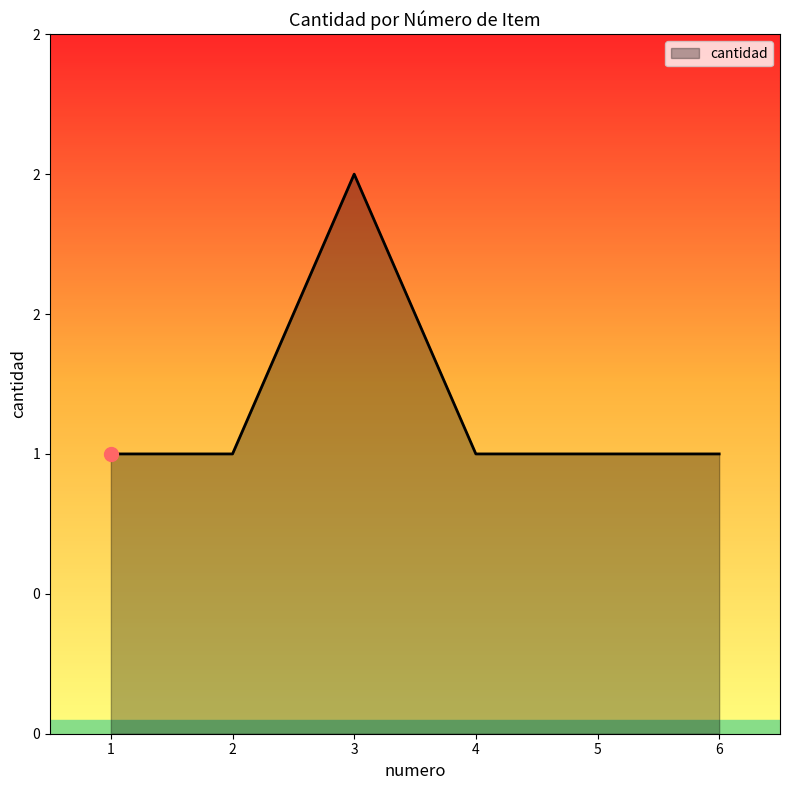

Approximately how many times larger is the value at 2 compared to 5?

1.0